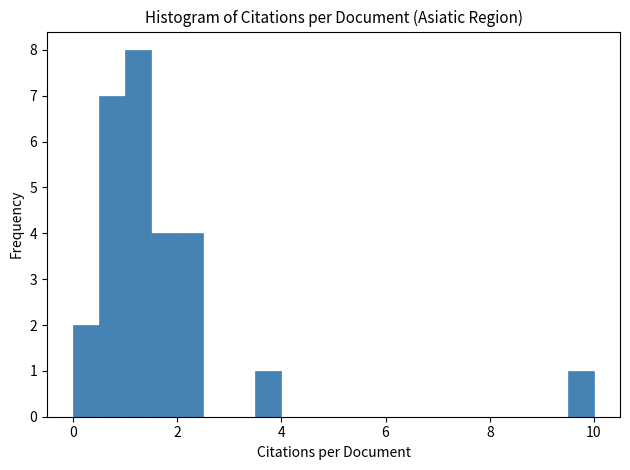

Around what value on the x-axis is the tallest bar? Give the approximate position of its centre, as read against the axis.

1.2